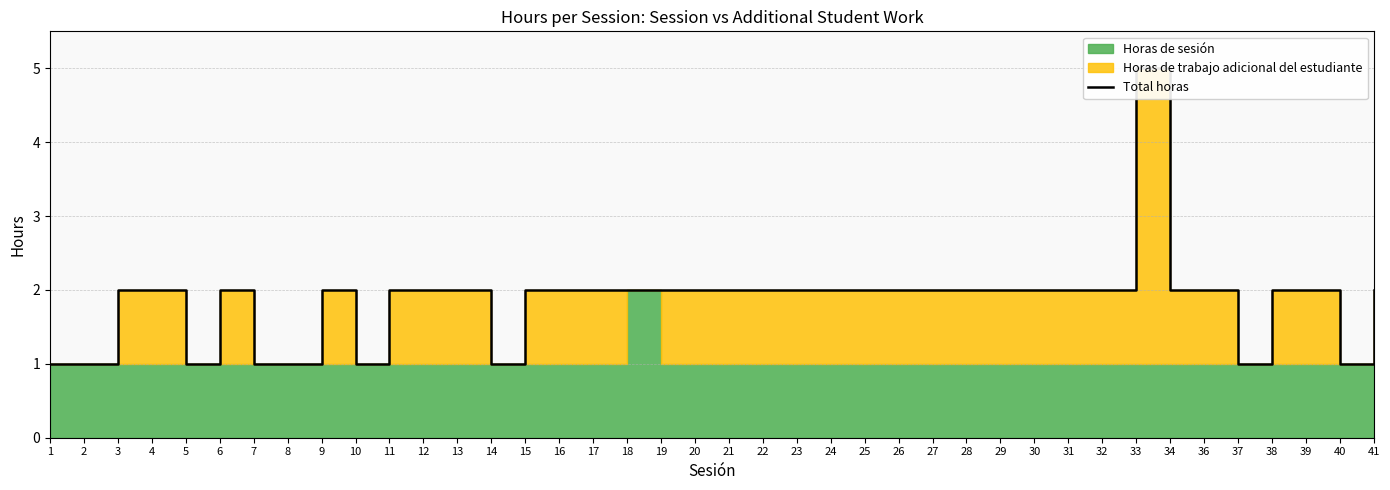

Which category has the lowest value across all series?

1